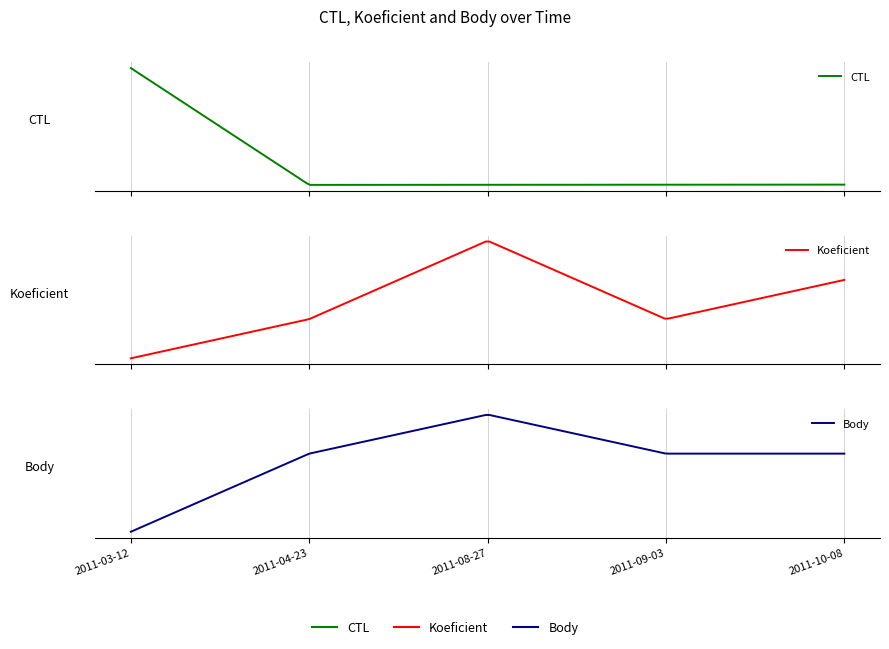

Between 2011-03-12 and 2011-08-27, which series saw the biggest shift?

CTL